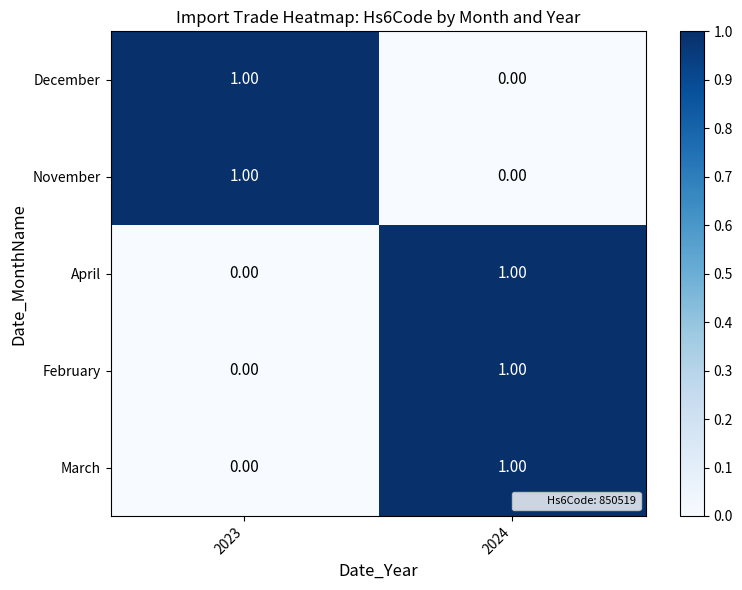

Rank the categories by March value from lowest to highest.

2023, 2024